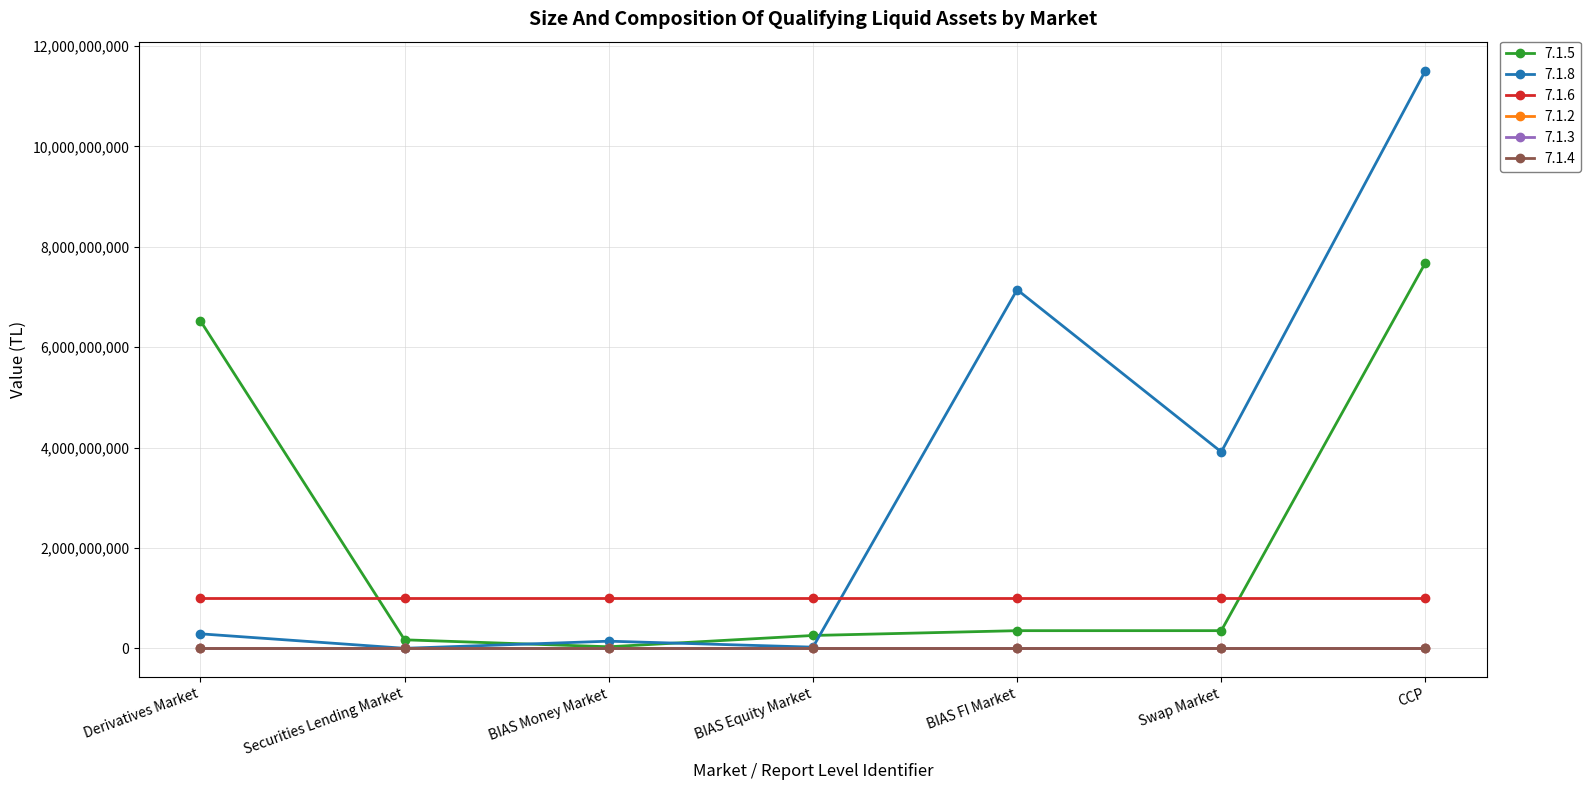

True or false: 7.1.8 has more than 1 interior local peaks.

True